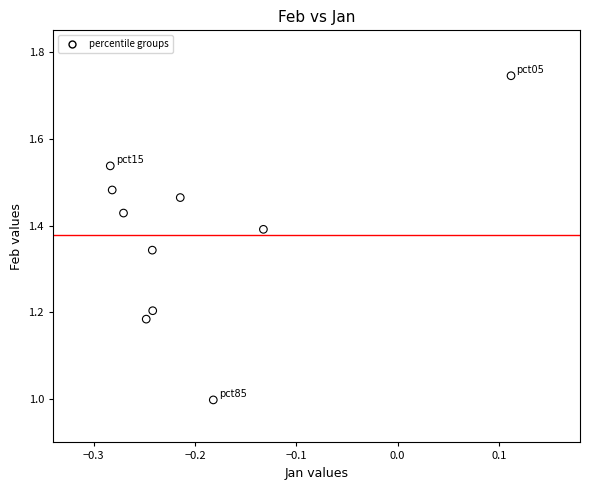

What is the range of X values (max minus min)?

0.4